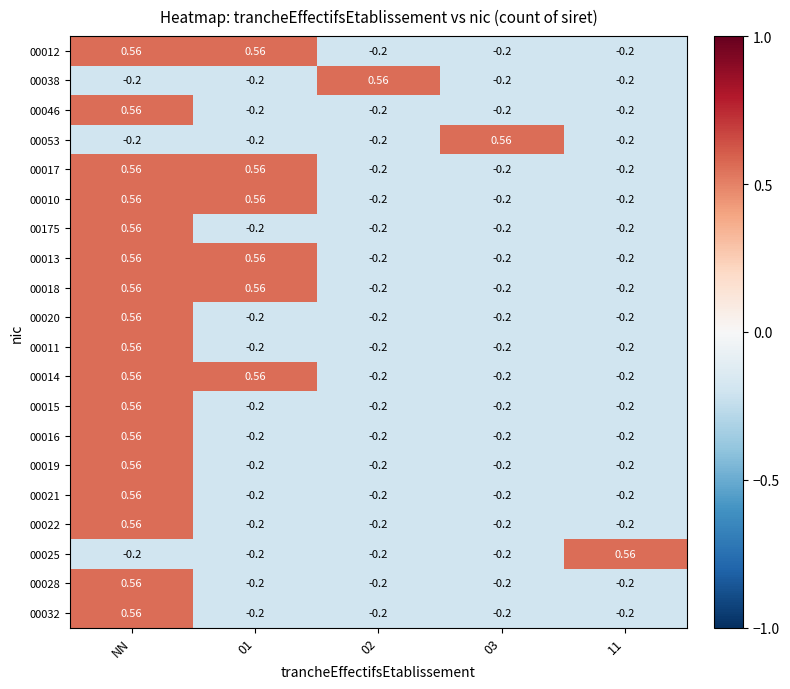

Which category has the highest value in the 00020 series?

NN